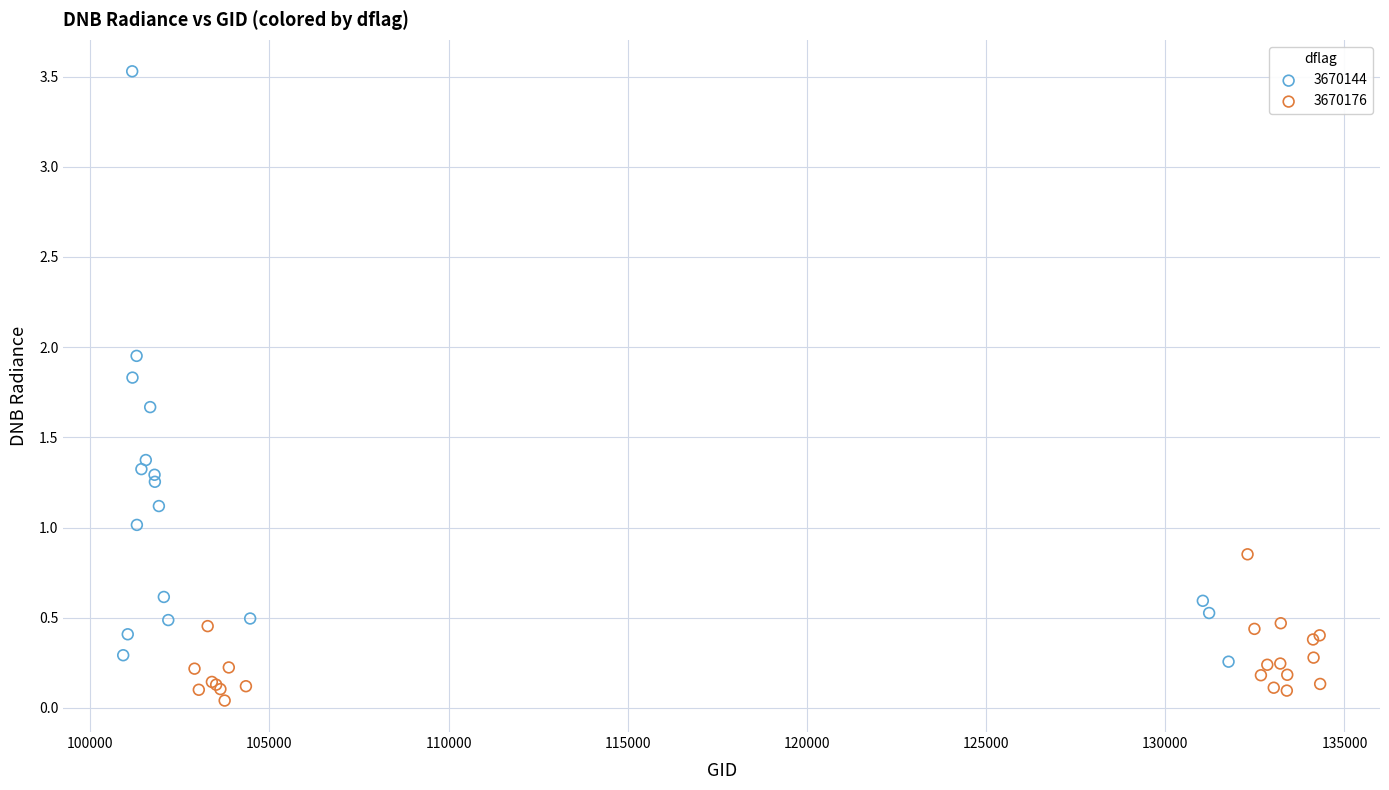

Which series has the widest spread of Y values?

3670144